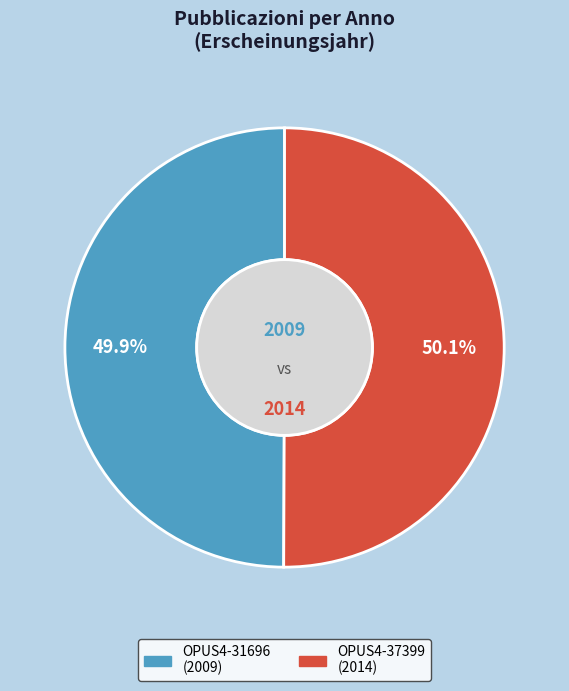

True or false: OPUS4-37399 accounts for 37% of the total.

False